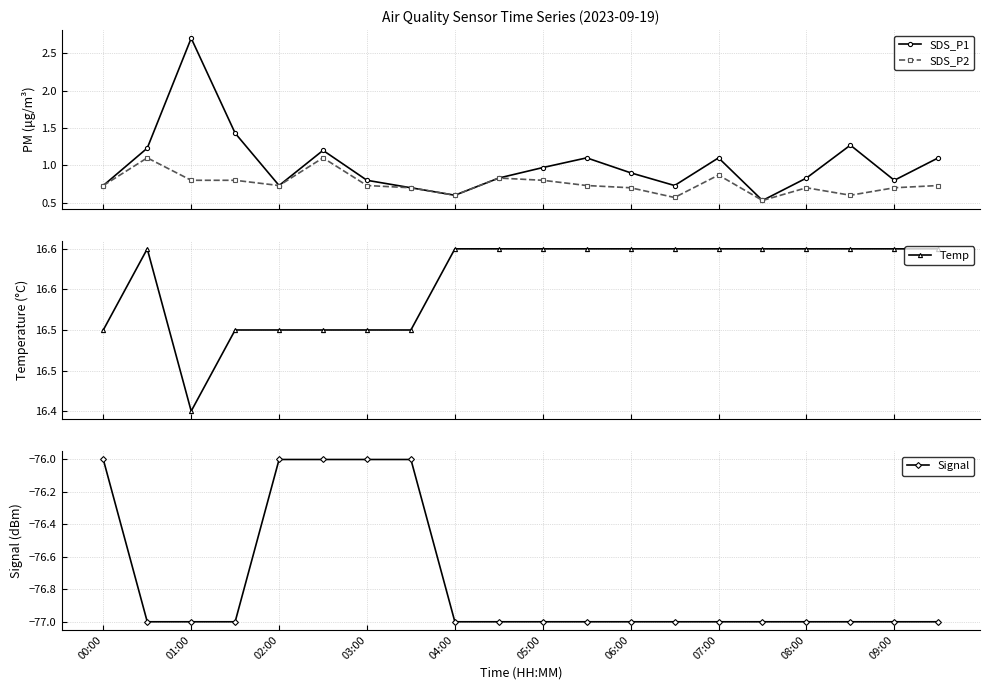

What is the highest value of the Signal series?

-76